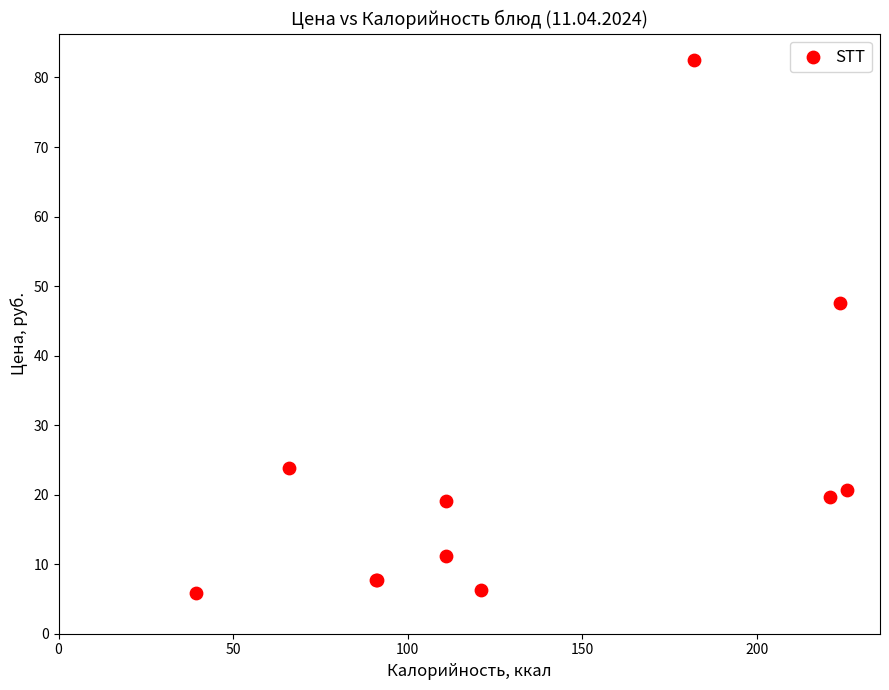

What Y value in the scatter plot is closest to 44?

47.5